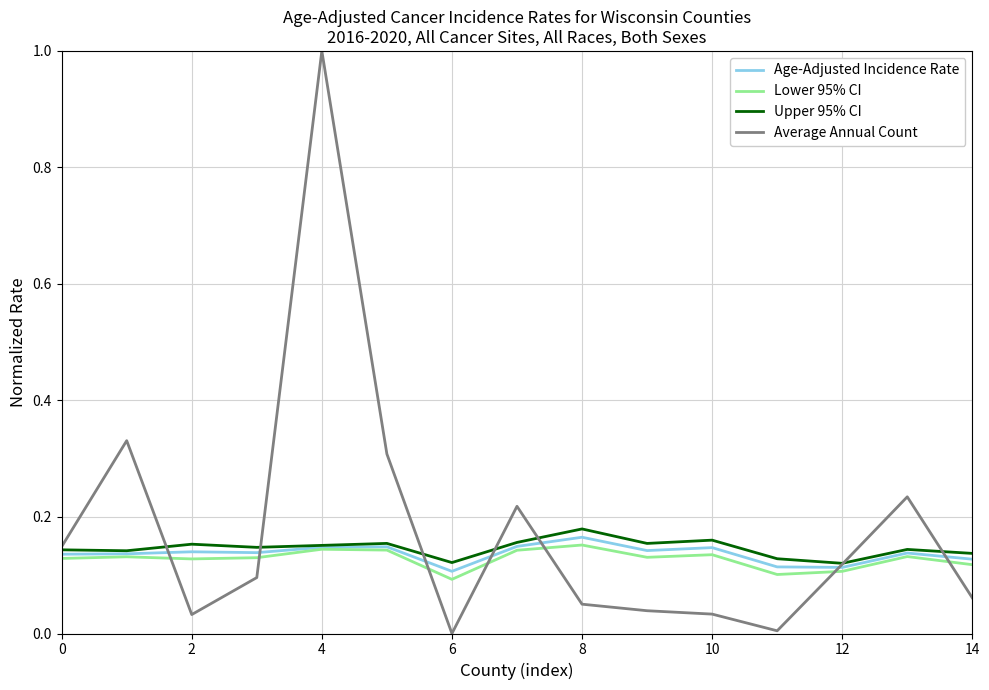

What is the highest value of the Average Annual Count series?

1.0